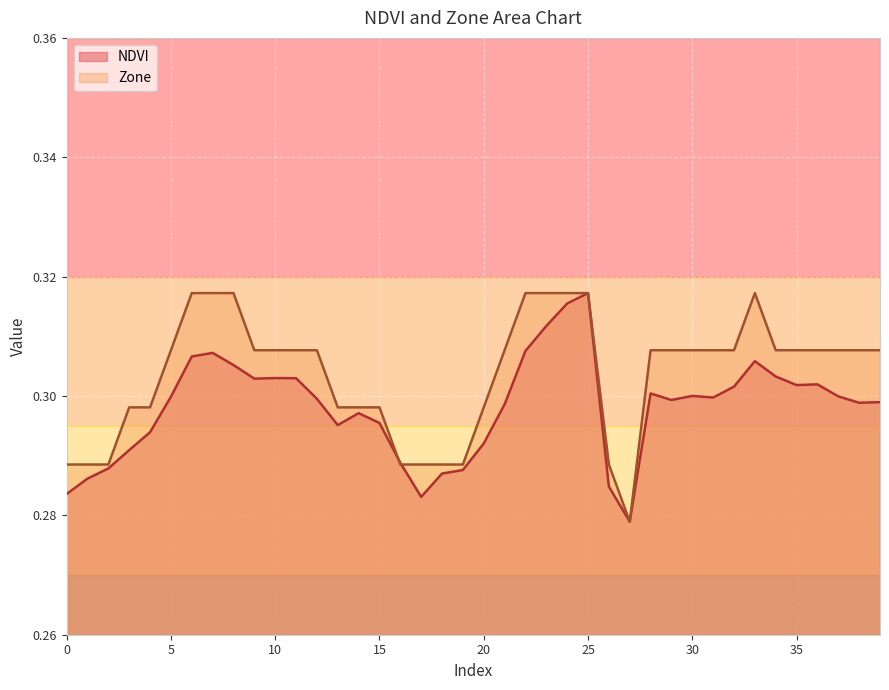

What are all the series names shown in the legend?

NDVI, Zone